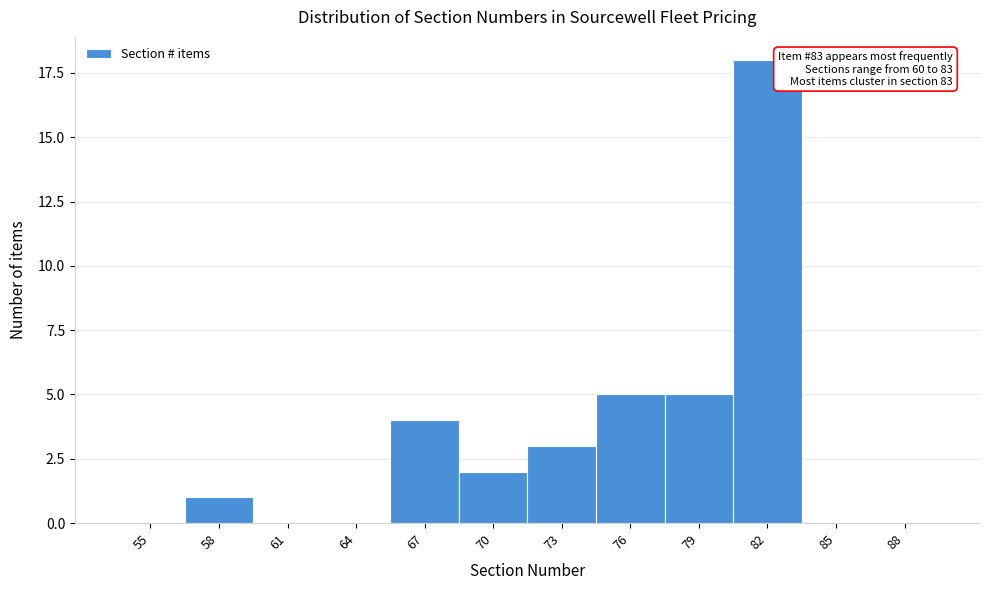

Reading right to left, extract all data points from this chart.

88=0	85=0	82=18	79=5	76=5	73=3	70=2	67=4	64=0	61=0	58=1	55=0